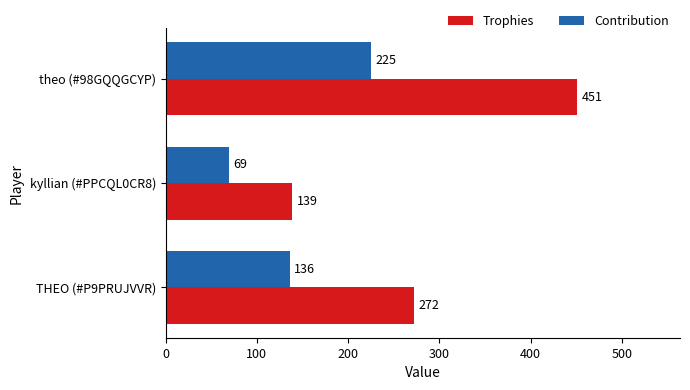

What are all the series names shown in the legend?

Trophies, Contribution